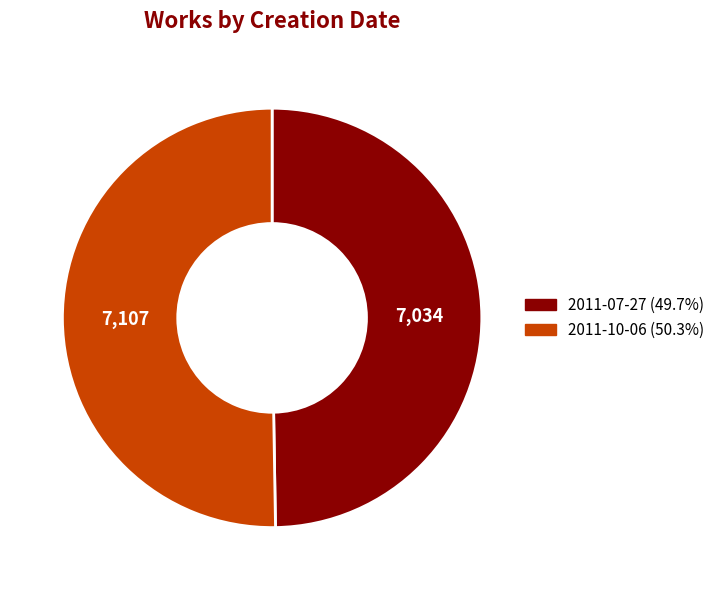

True or false: 2011-10-06 accounts for 57% of the total.

False